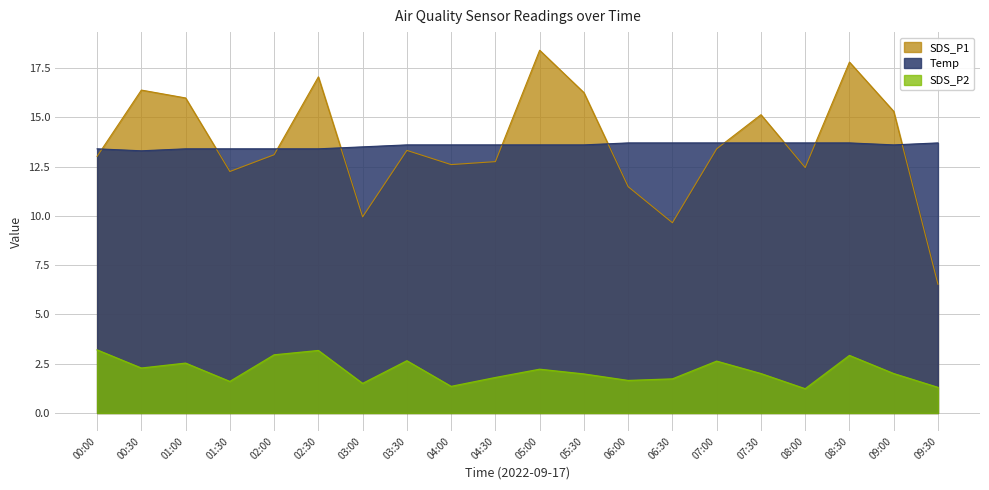

Which series has the largest total across all categories?

SDS_P1